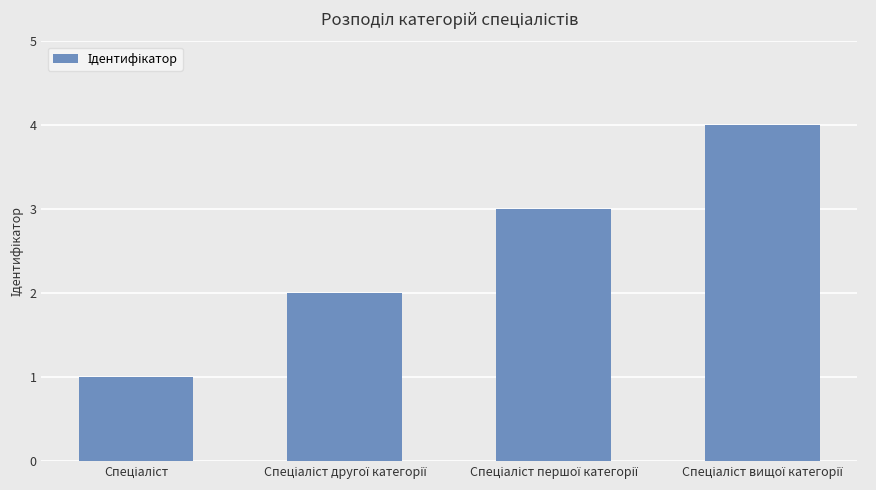

What is the sum of all values?

10